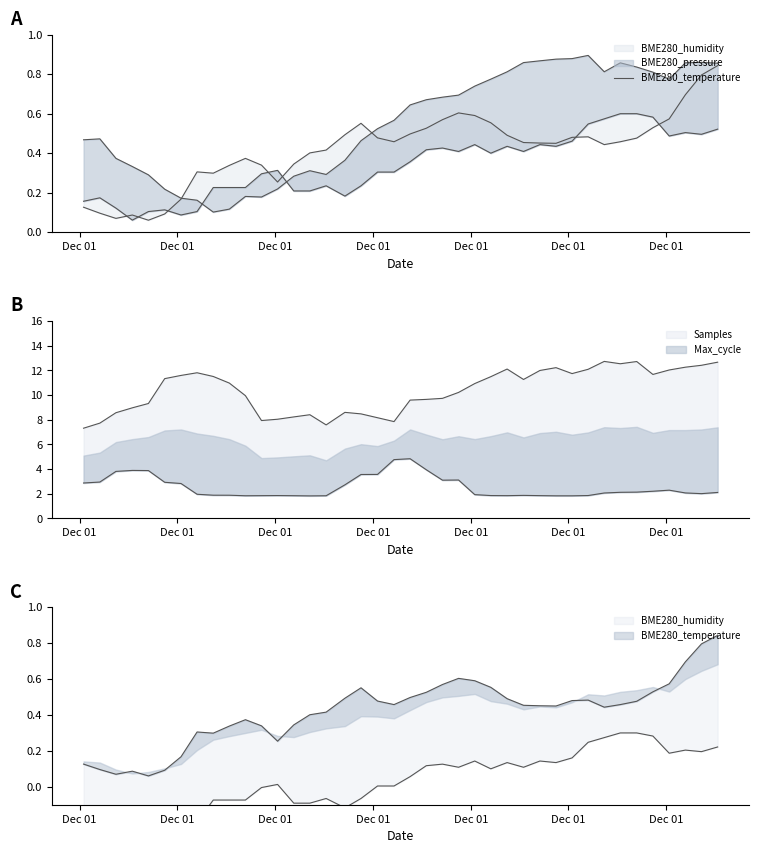

What is the average value?

0.3